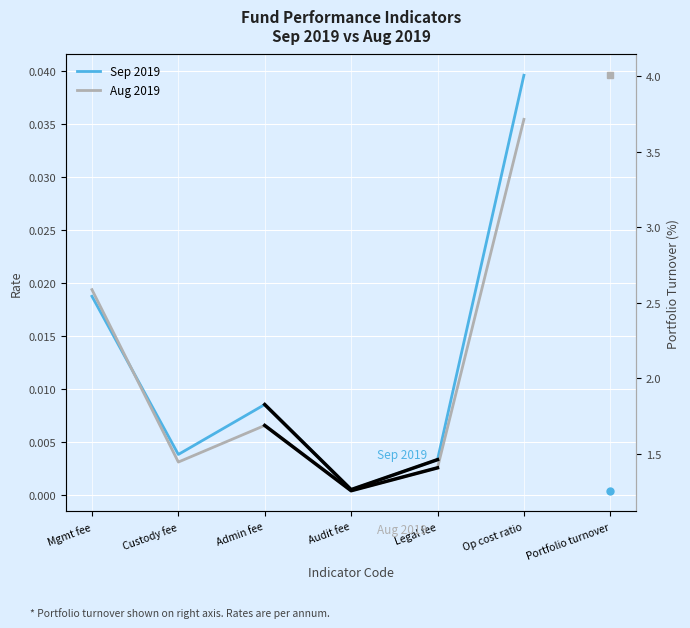

Between which two adjacent categories do Aug 2019 and Sep 2019 first intersect?

Mgmt fee and Custody fee